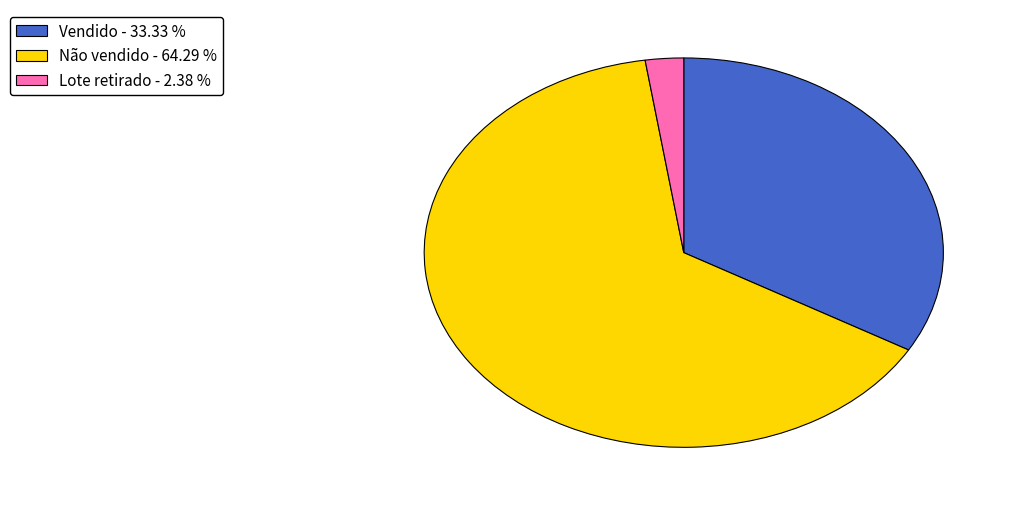

How many segments does this pie chart have?

3